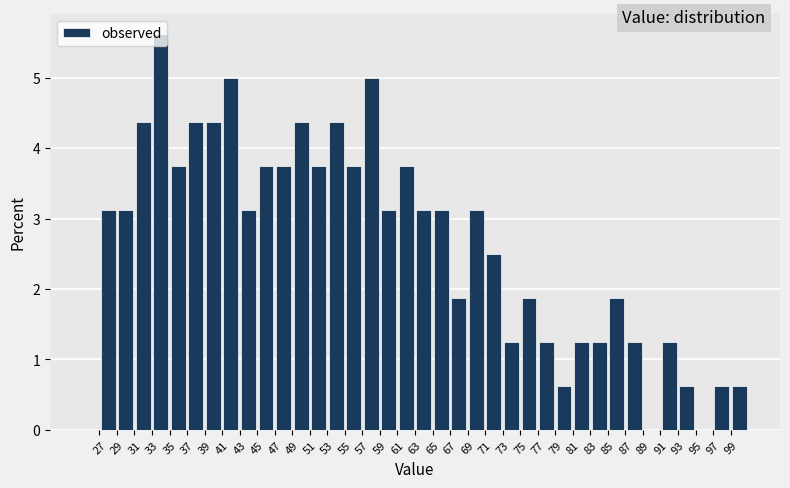

Reading left to right, list every bar in this chart as the range it spans on the x-axis followed by its height. The values are not printed on the chart, so give them approximately, as read against the axis.

25 to 27: 0
27 to 29: 3.1
29 to 31: 3.1
31 to 33: 4.4
33 to 35: 5.6
35 to 37: 3.8
37 to 39: 4.4
39 to 41: 4.4
41 to 43: 5.0
43 to 45: 3.1
45 to 47: 3.8
47 to 49: 3.8
49 to 51: 4.4
51 to 53: 3.8
53 to 55: 4.4
55 to 57: 3.8
57 to 59: 5.0
59 to 61: 3.1
61 to 63: 3.8
63 to 65: 3.1
65 to 67: 3.1
67 to 69: 1.9
69 to 71: 3.1
71 to 73: 2.5
73 to 75: 1.3
75 to 77: 1.9
77 to 79: 1.3
79 to 81: 0.6
81 to 83: 1.3
83 to 85: 1.3
85 to 87: 1.9
87 to 89: 1.3
89 to 91: 0
91 to 93: 1.3
93 to 95: 0.6
95 to 97: 0
97 to 99: 0.6
99 to 101: 0.6